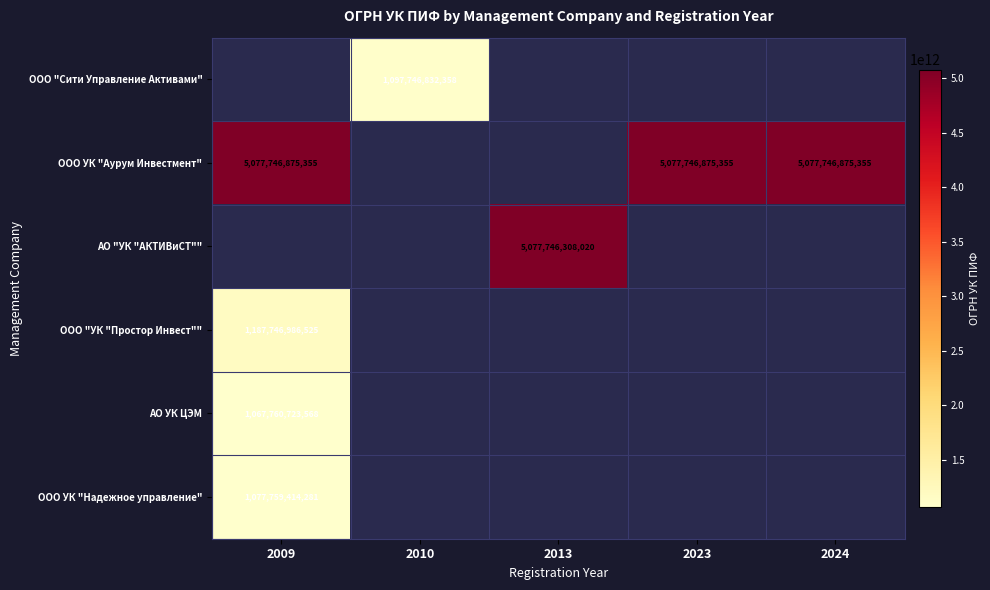

Is it true that ООО УК "Аурум Инвестмент" equals 5077746875355 at 2009?

True